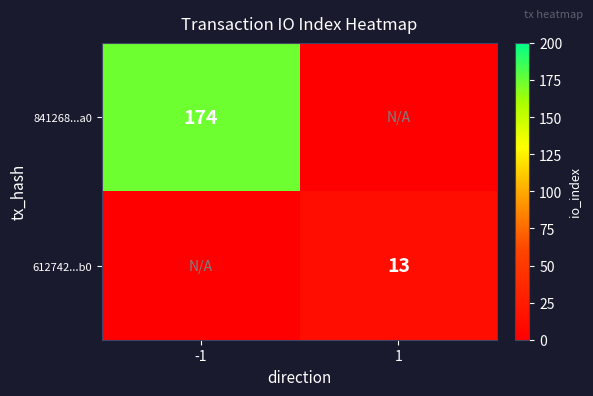

Is the value of 612742...b0 at 1 greater than the value of 841268...a0 at -1?

No